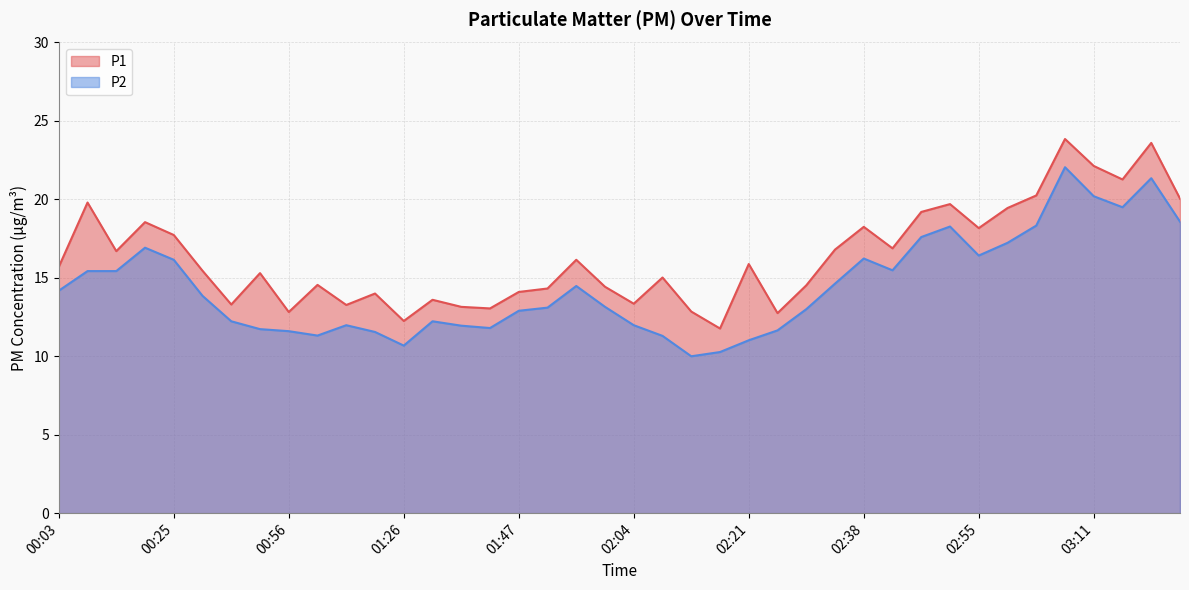

What is the greatest value displayed?

23.9